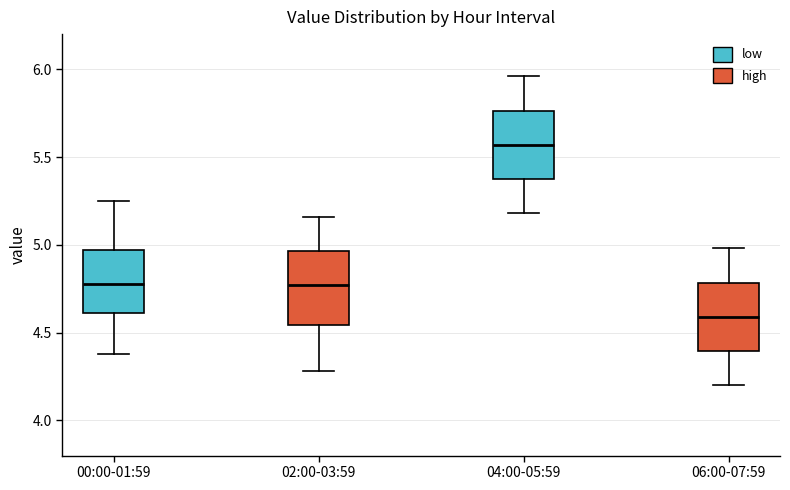

Where does the upper whisker of the box for 04:00-05:59 end on the y-axis? The values are not printed on the chart, so give them approximately, as read against the axis.

5.95